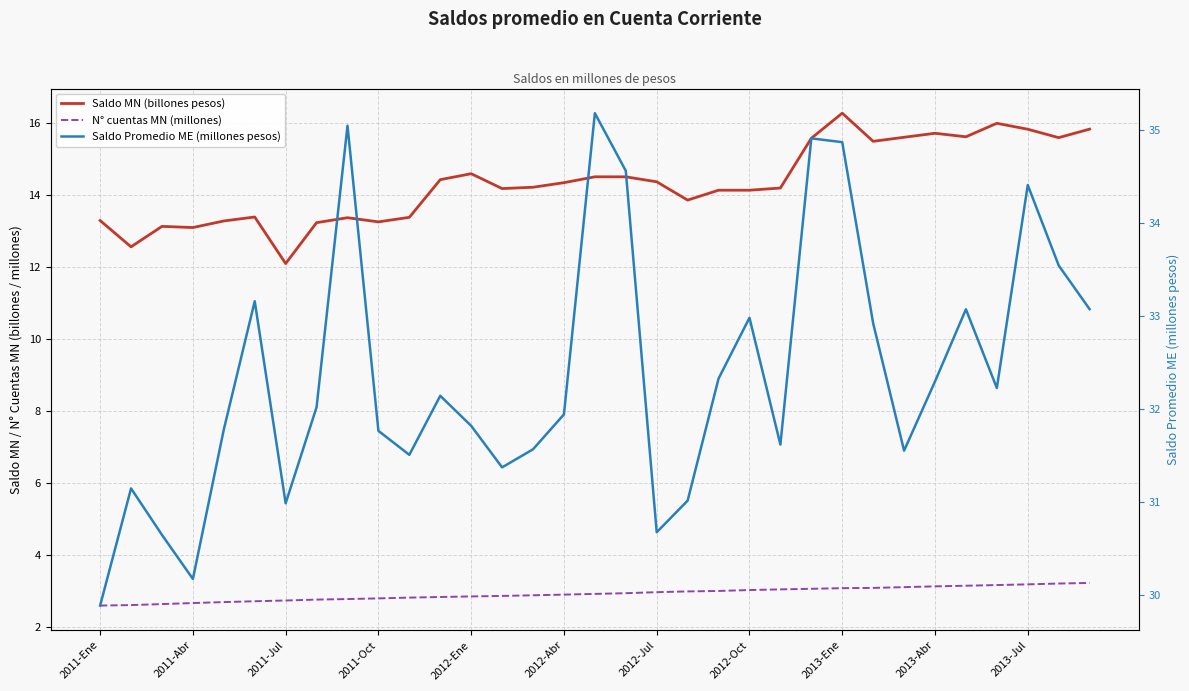

How many interior local valleys does the Saldo Promedio ME (millones pesos) series have?

8